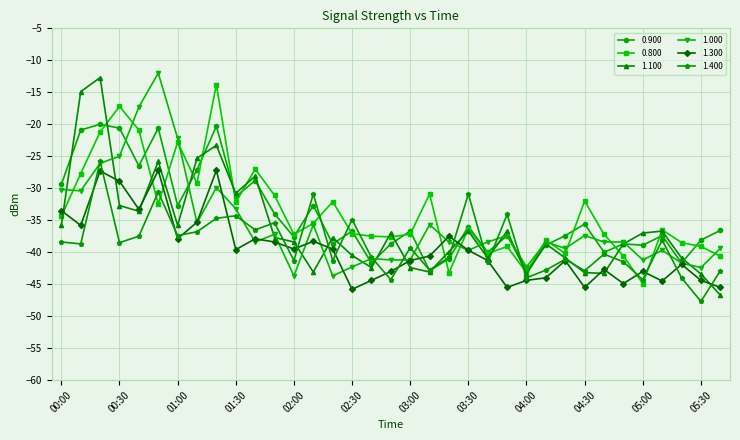

Which series ends up on top after the final intersection of 1.400 and 0.900?

0.900